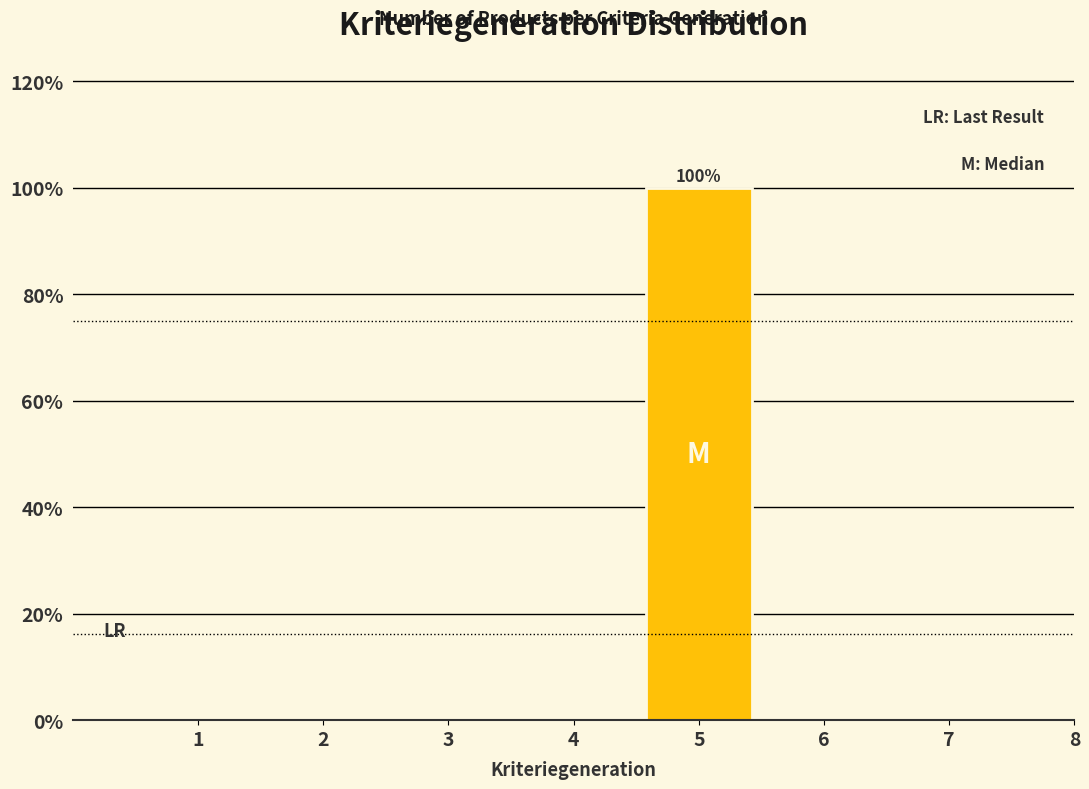

Reading left to right, transcribe all the data shown in this chart.

1=0	2=0	3=0	4=0	5=100	6=0	7=0	8=0